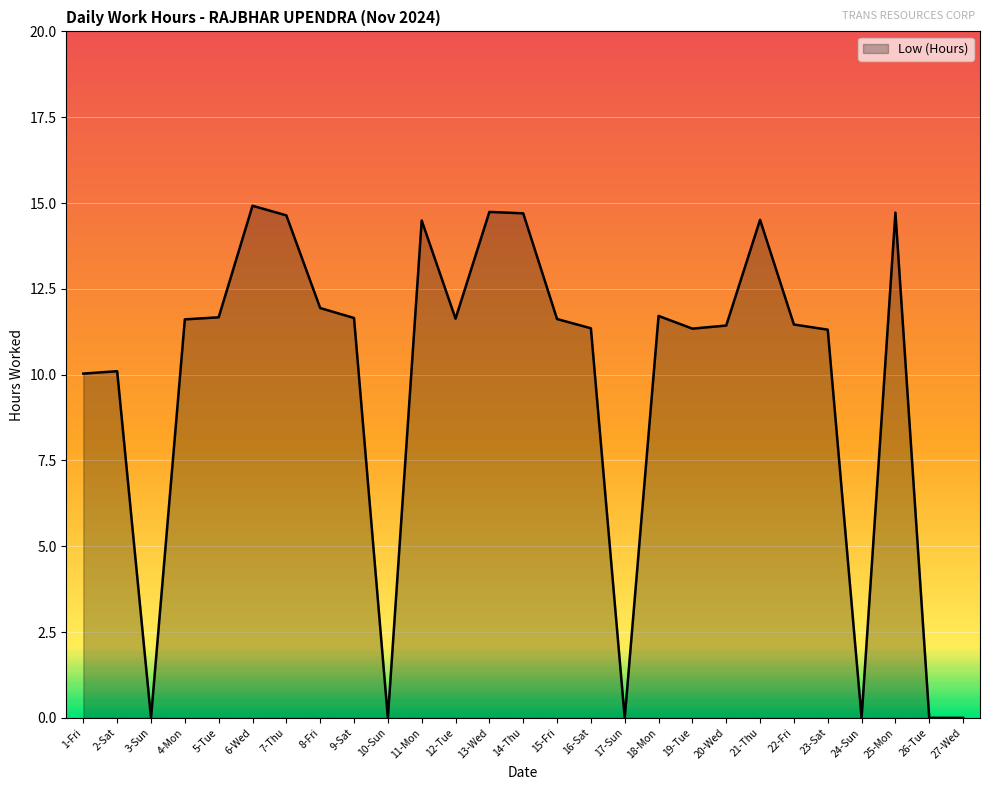

The chart shows a value of 14.5 at 11-Mon. True or false?

True